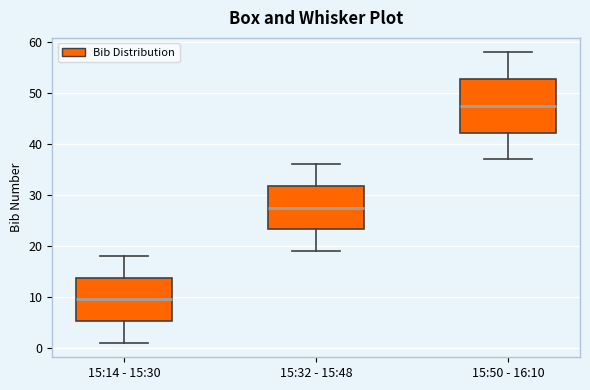

Which box has the highest median line?

15:50 - 16:10